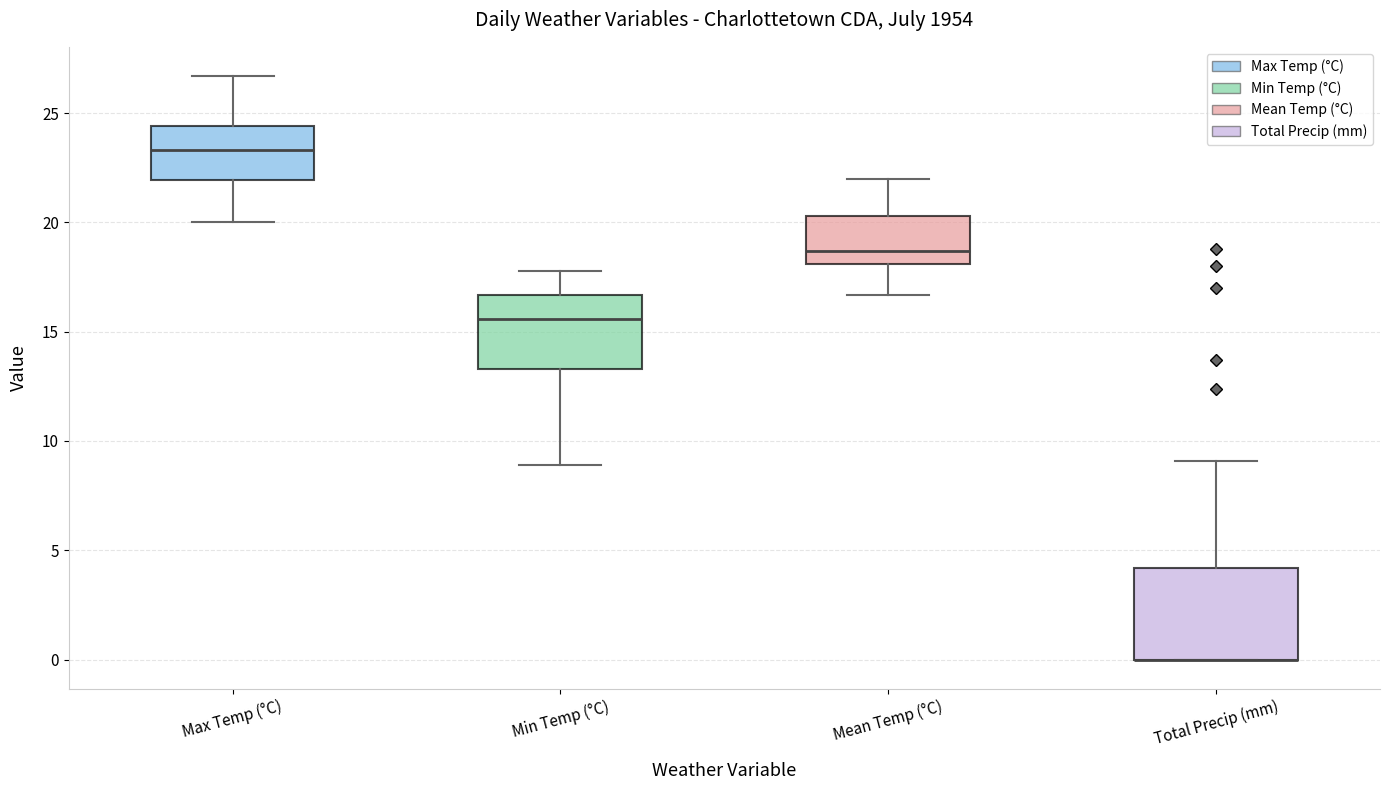

Which box is the tallest, from its lower edge to its upper edge?

Total Precip (mm)